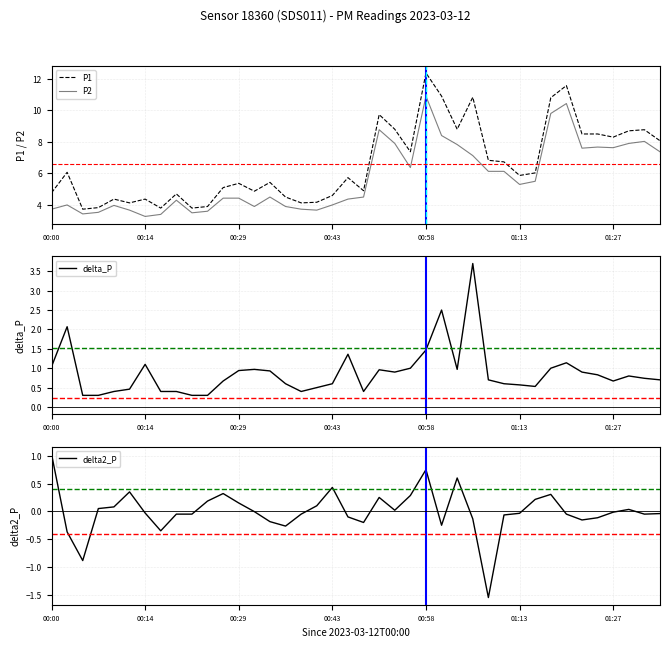

True or false: P1 has a value of 13.8 at 34.

False